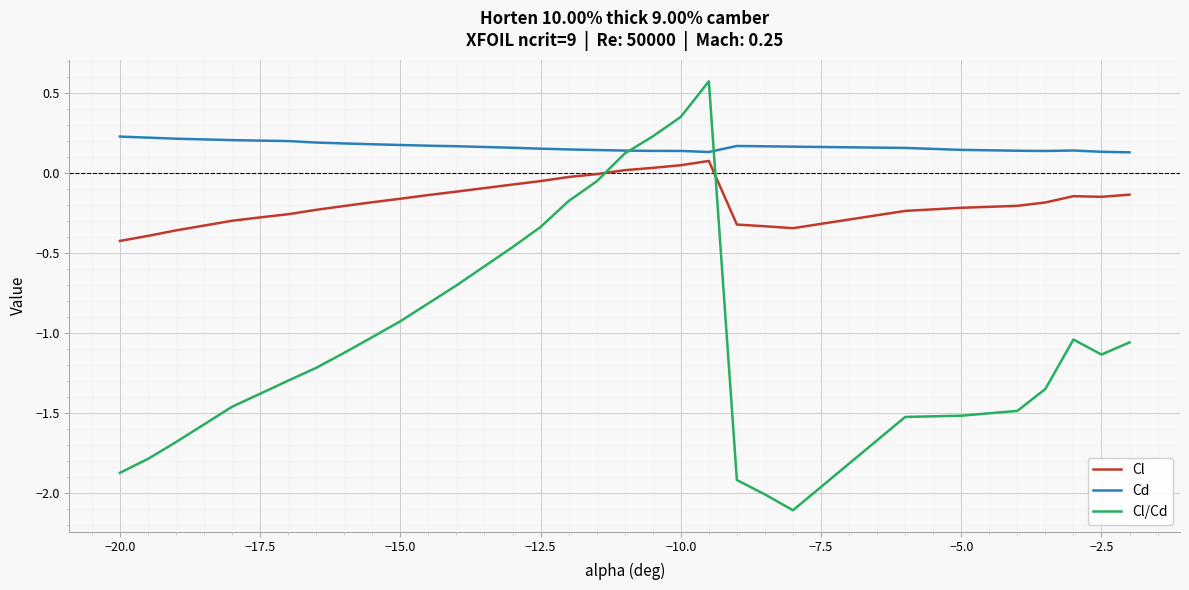

List the series in order of their overall mean, lowest first.

Cl/Cd, Cl, Cd